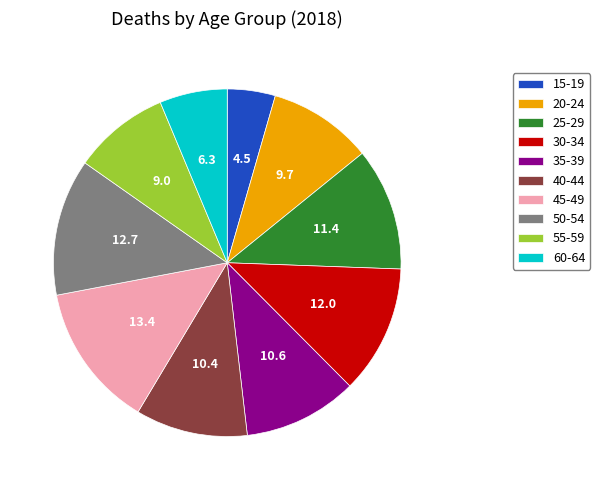

Do 15-19 and 60-64 together represent more than half of the pie?

No